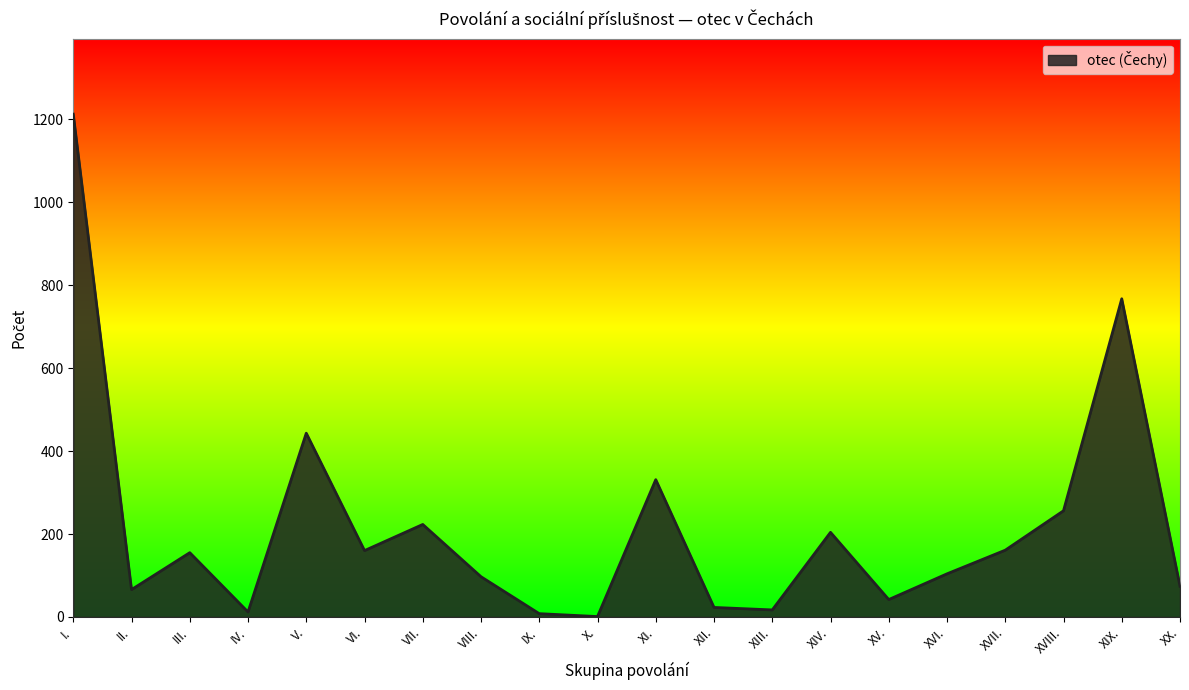

Which label corresponds to the largest value in the chart?

I.